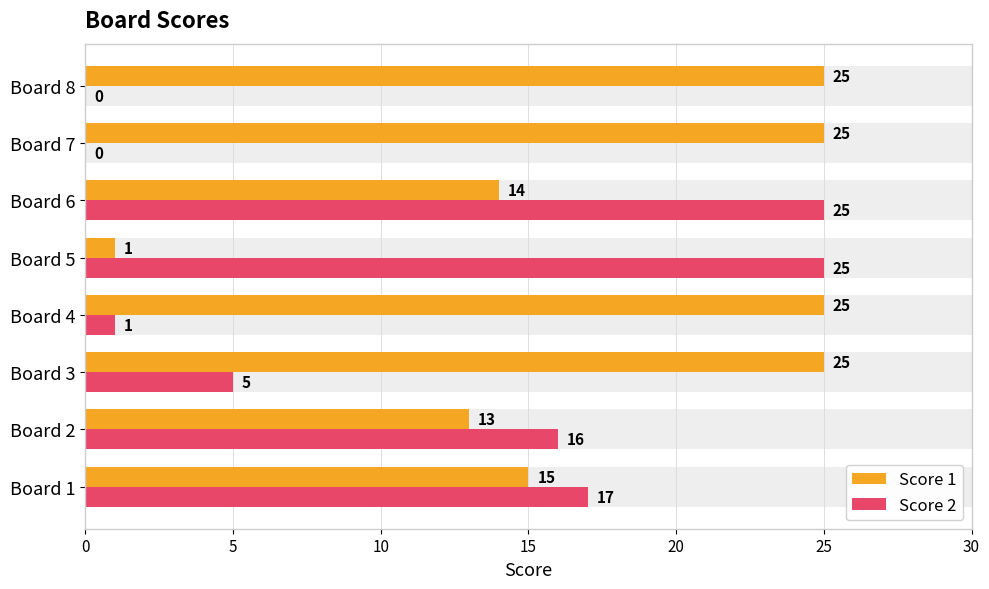

Which series has the widest spread of values?

Score 2